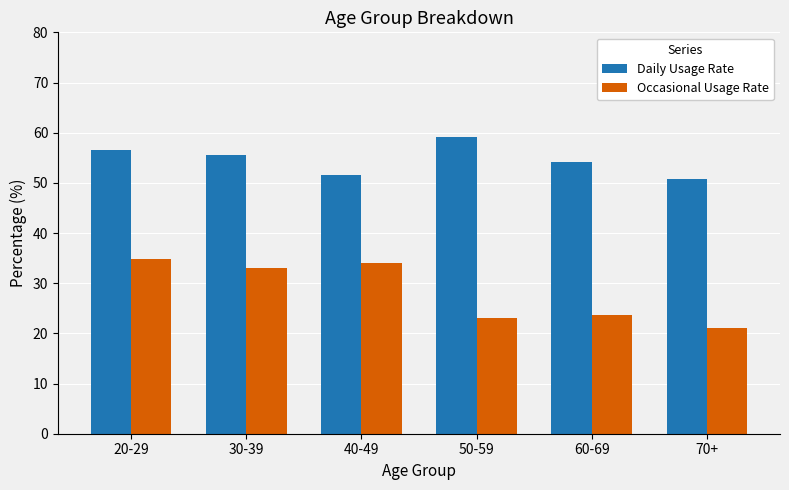

How many bars are there in each group?

2